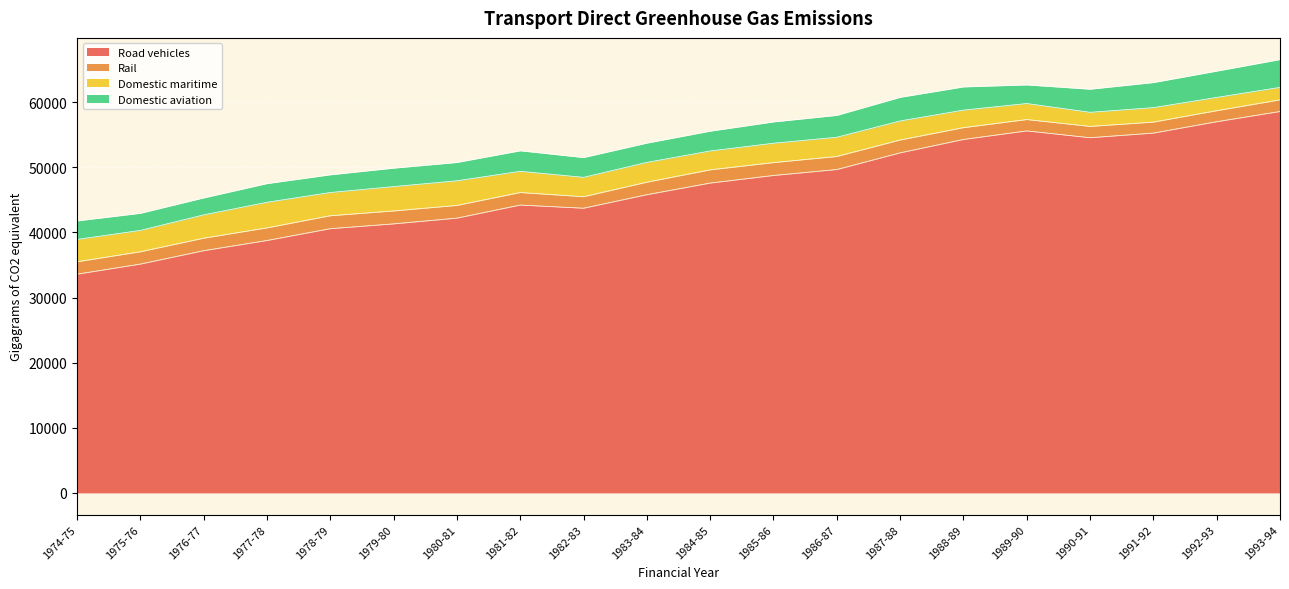

At which category does Domestic aviation reach its first local valley?

1976-77